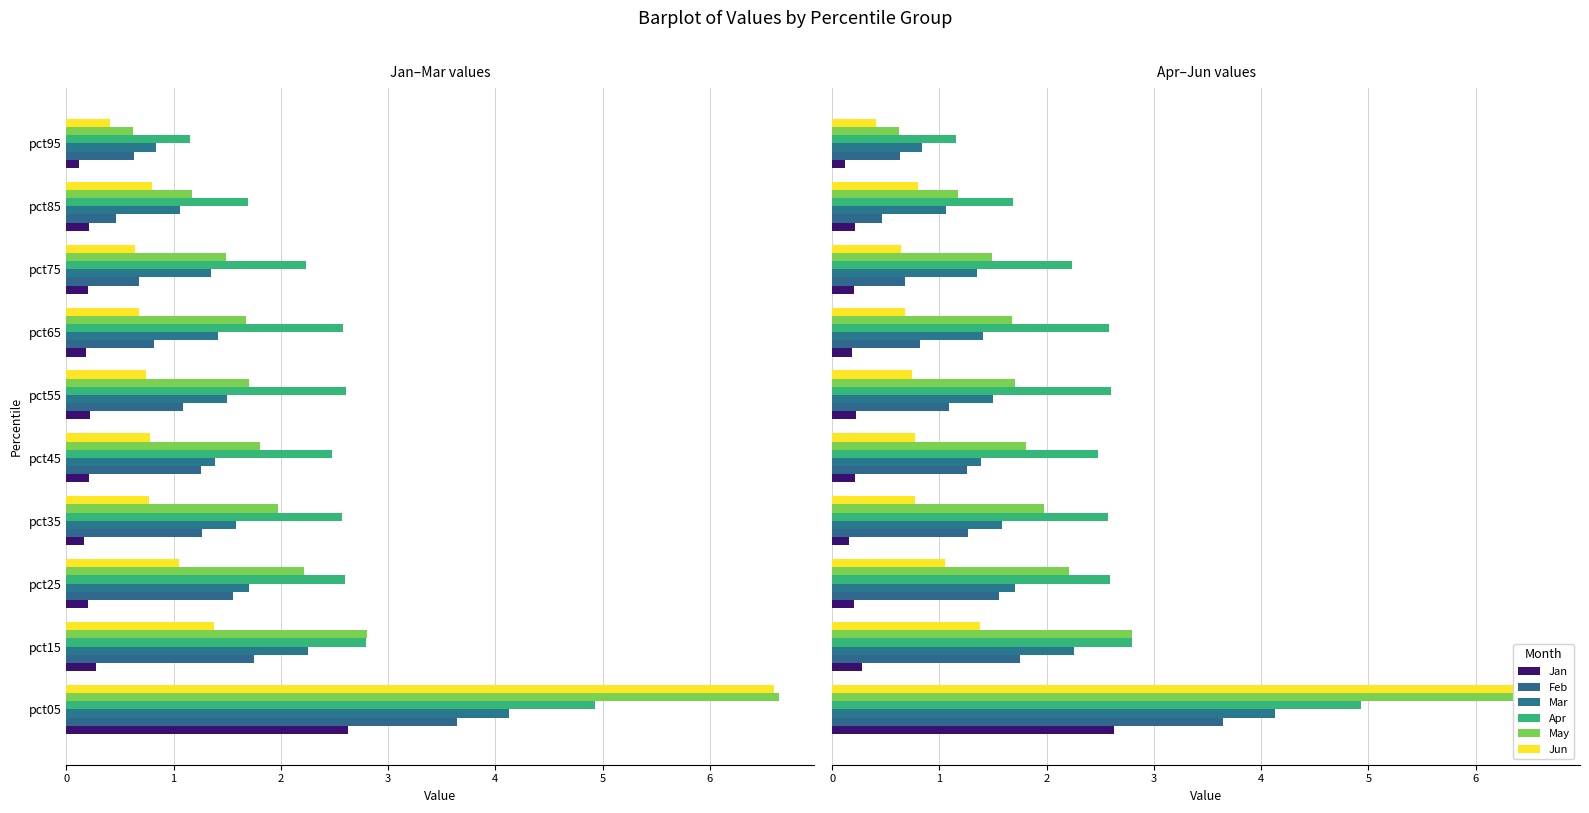

Reading left to right, transcribe all the data shown in this chart.

Jan: 2.6	0.3	0.2	0.2	0.2	0.2	0.2	0.2	0.2	0.1
Feb: 3.6	1.8	1.6	1.3	1.3	1.1	0.8	0.7	0.5	0.6
Mar: 4.1	2.3	1.7	1.6	1.4	1.5	1.4	1.3	1.1	0.8
Apr: 4.9	2.8	2.6	2.6	2.5	2.6	2.6	2.2	1.7	1.2
May: 6.6	2.8	2.2	2.0	1.8	1.7	1.7	1.5	1.2	0.6
Jun: 6.6	1.4	1.0	0.8	0.8	0.7	0.7	0.6	0.8	0.4